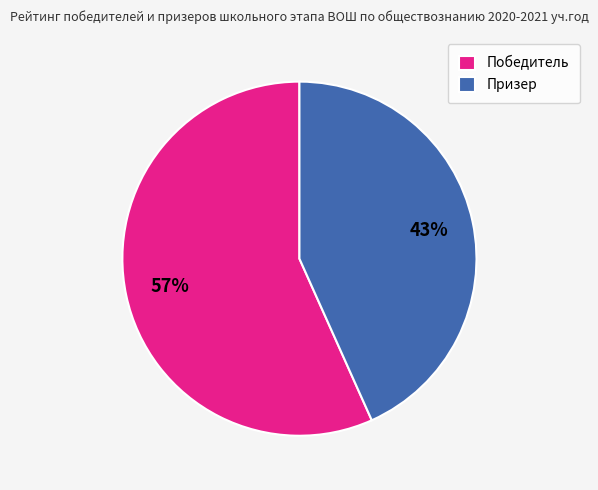

How many segments does this pie chart have?

2